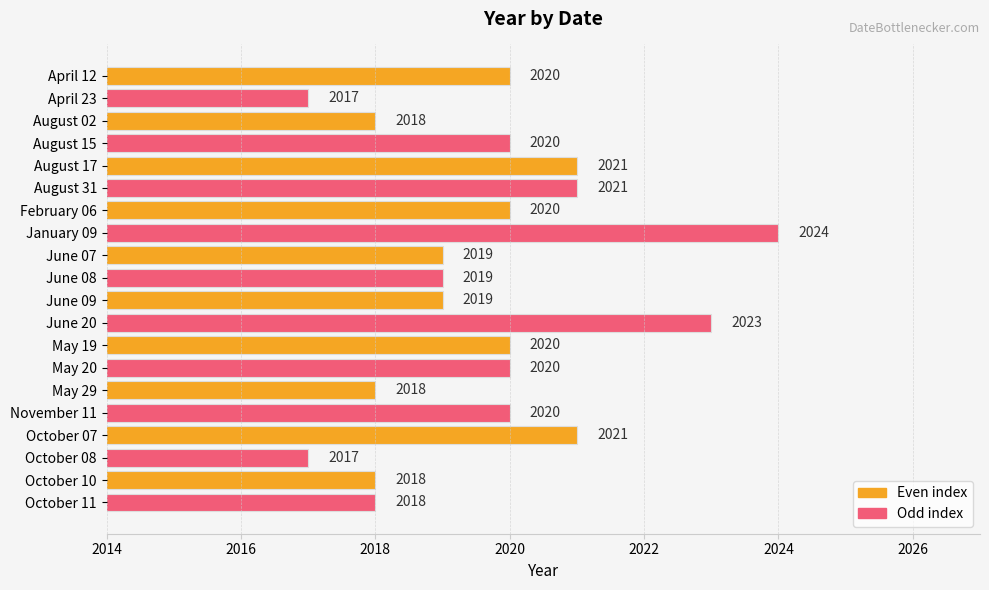

How many bars are there in total?

20